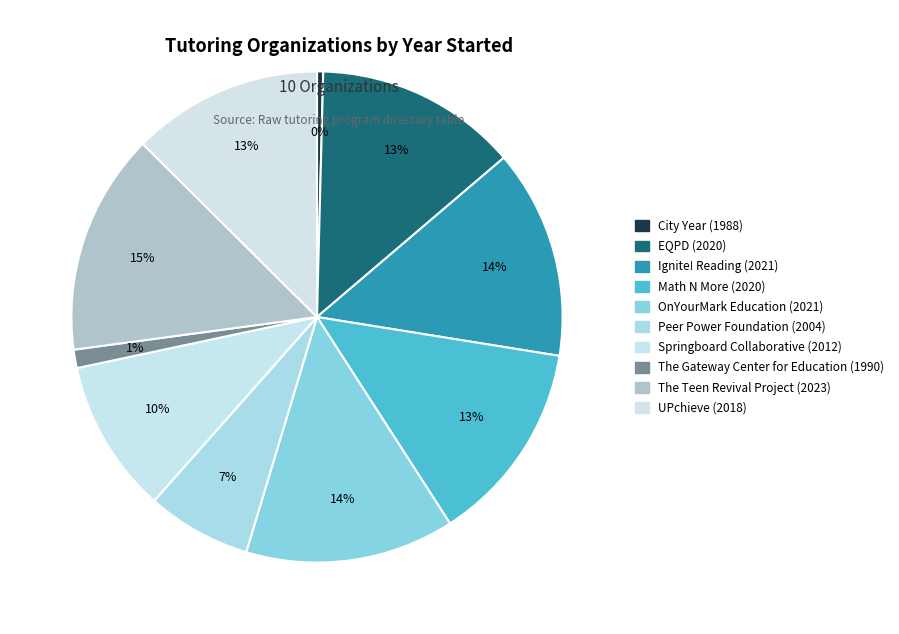

To the nearest percent, what portion does Springboard Collaborative represent?

10%